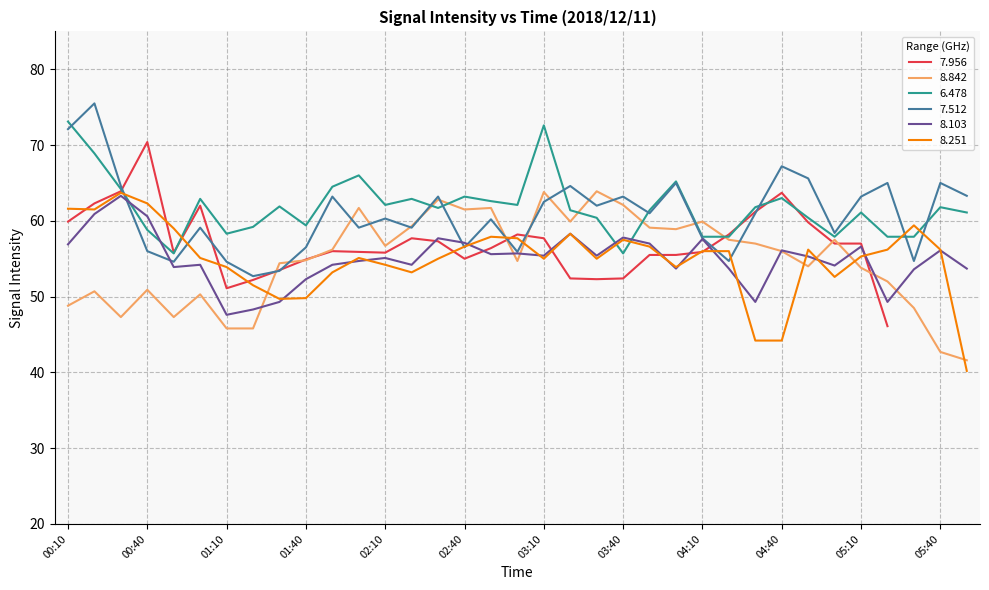

The value of 8.103 at 05:40 is 13.4. True or false?

False